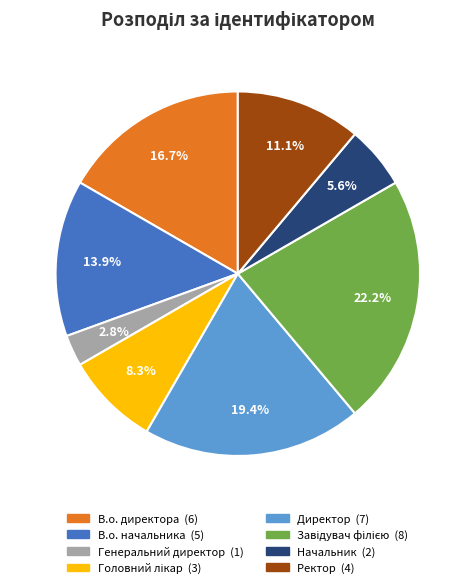

Is it true that В.о. директора is 30% of the pie?

False